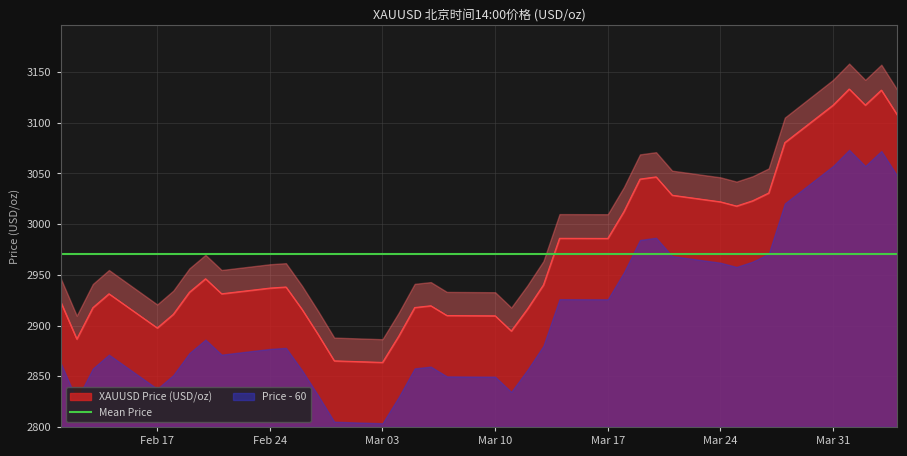

The chart shows a value of 1679.5 at 2025-02-28. True or false?

False